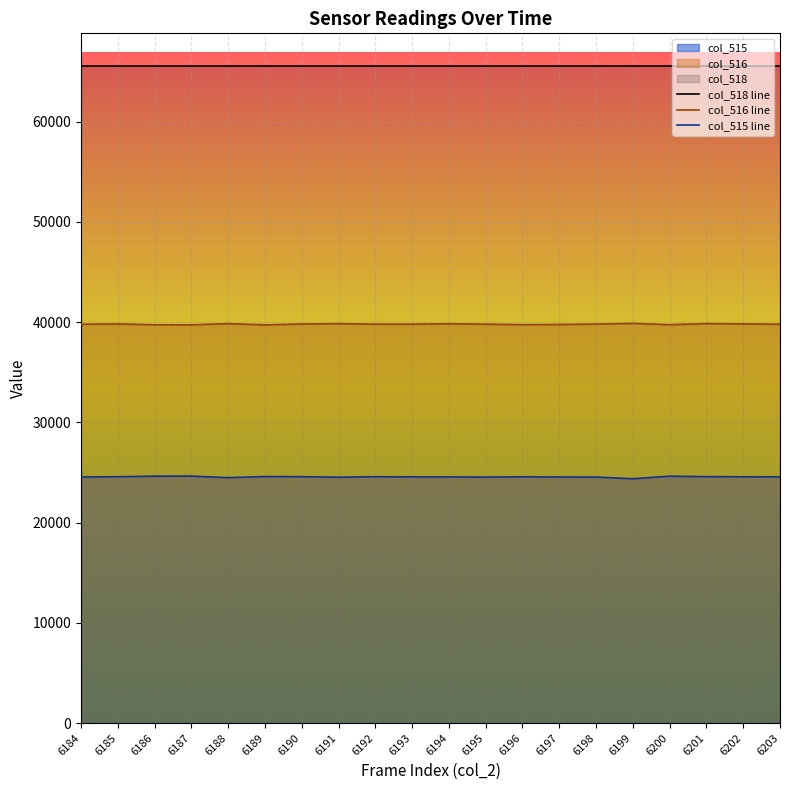

True or false: col_518 line and col_515 line cross at least once.

False